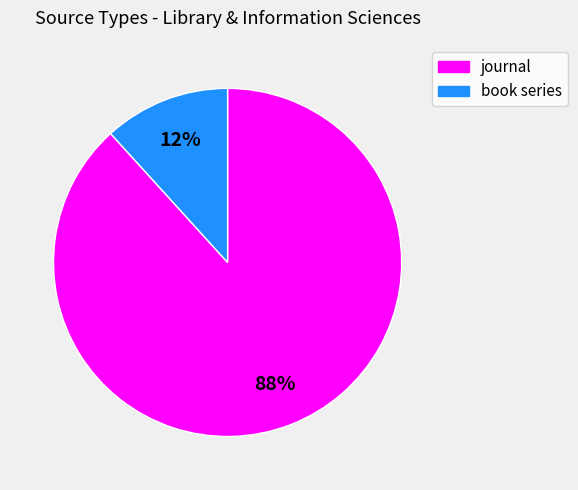

Does journal account for over 50% of the chart?

Yes